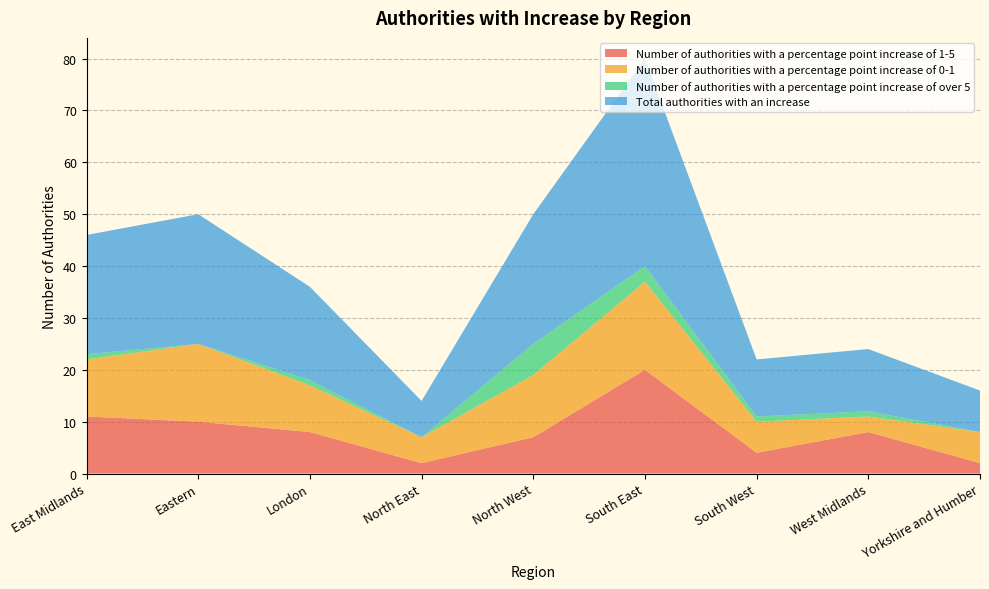

Reading left to right, list all the values displayed in this chart.

Number of authorities with a percentage point increase of 1-5: 11	10	8	2	7	20	4	8	2
Number of authorities with a percentage point increase of 0-1: 11	15	9	5	12	17	6	3	6
Number of authorities with a percentage point increase of over 5: 1	0	1	0	6	3	1	1	0
Total authorities with an increase: 23	25	18	7	25	40	11	12	8